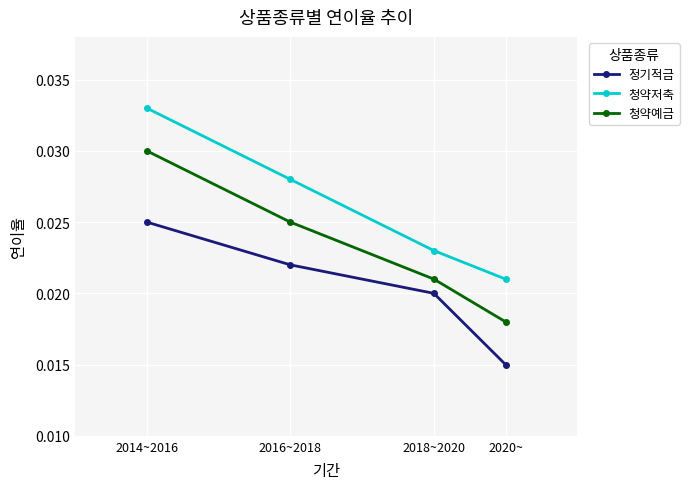

True or false: 정기적금 and 청약예금 cross at least once.

False